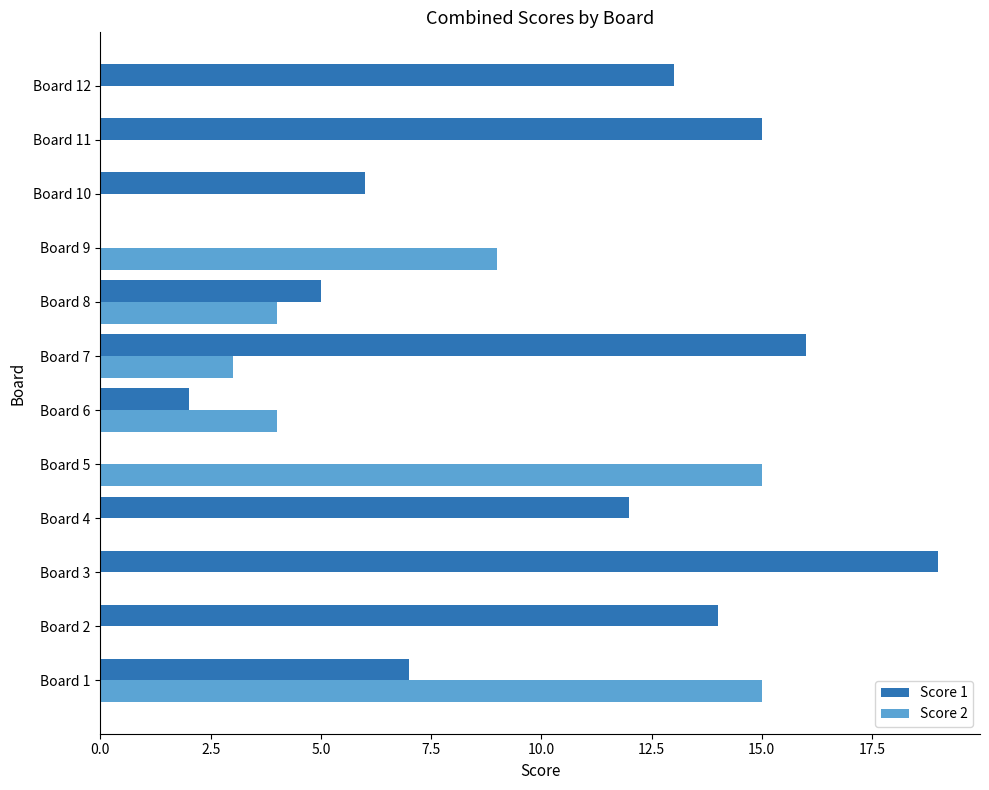

Which series changed the most between Board 6 and Board 11?

Score 1